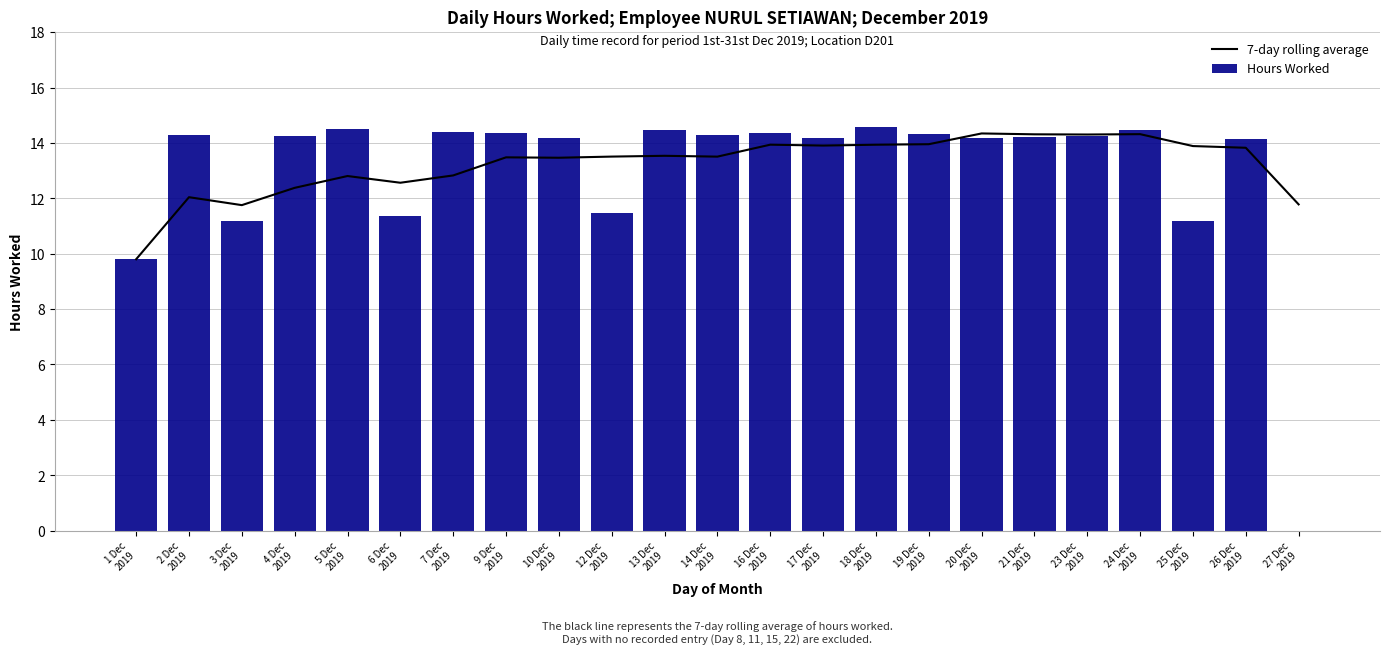

Rank the series at 27 Dec
2019 from highest to lowest value.

7-day rolling average, Hours Worked